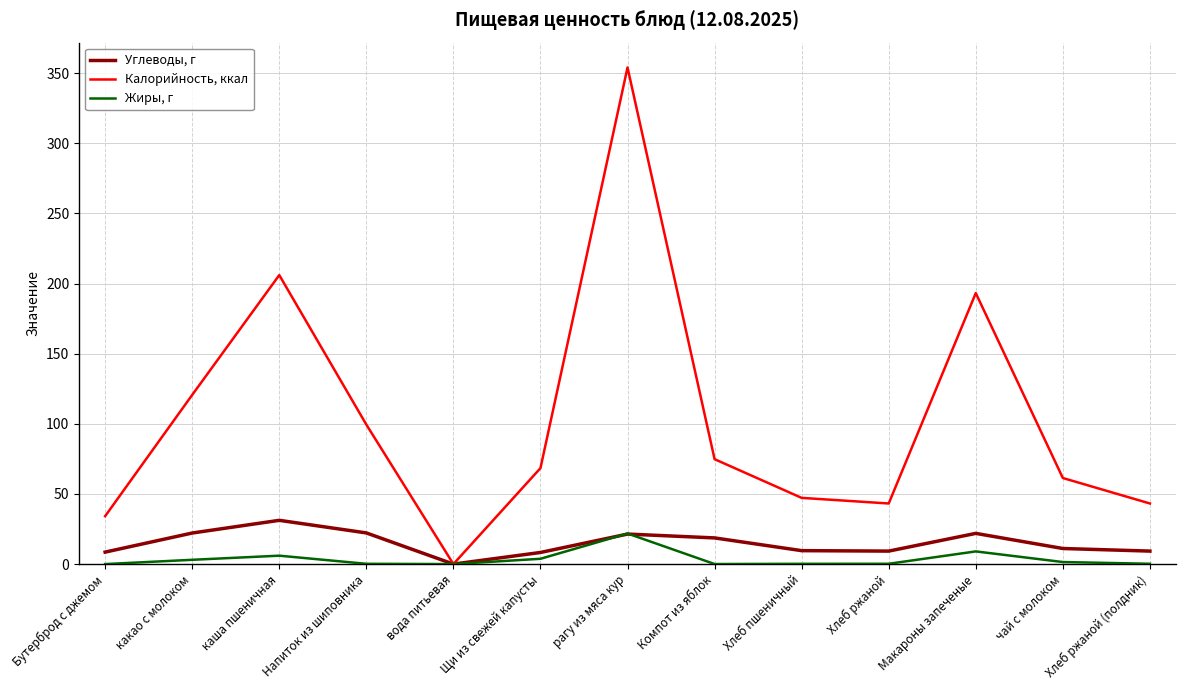

Which category has the lowest value in the Калорийность, ккал series?

вода питьевая